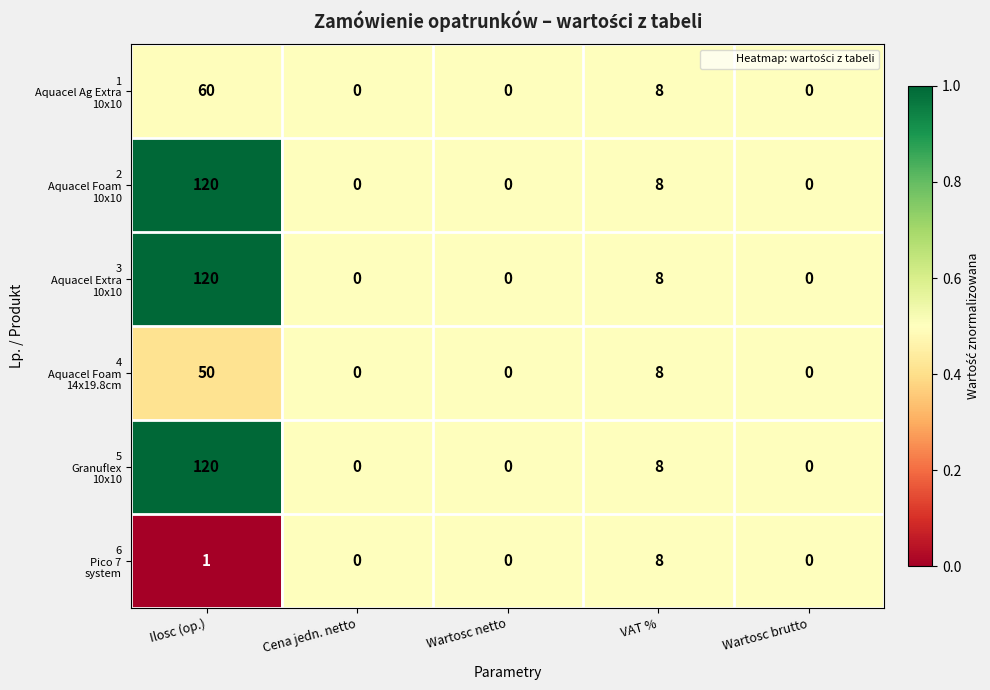

At which category is the sum across all series the highest?

Ilosc (op.)